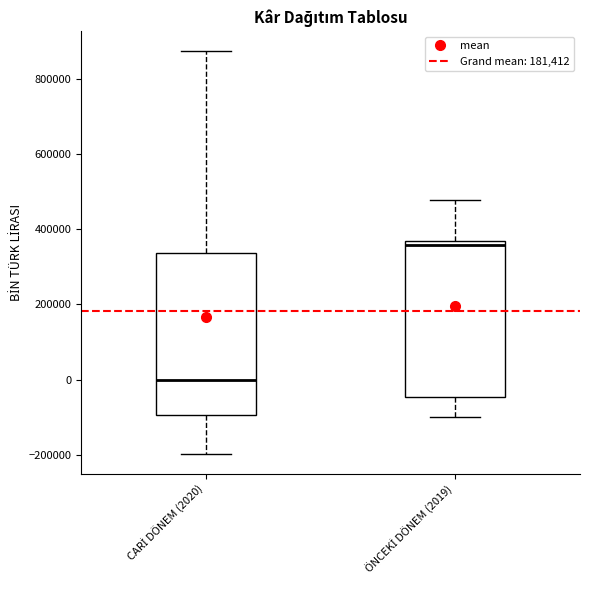

Reading left to right, read every box against the y-axis: the position of its median line, the range the box covers, and the ends of its whiskers. The values are not printed on the chart, so give them approximately, as read against the axis.

CARİ DÖNEM (2020): median 0, box -100000 to 340000, whiskers -200000 to 880000
ÖNCEKİ DÖNEM (2019): median 360000 (just below the box's upper edge), box -40000 to 360000, whiskers -100000 to 480000